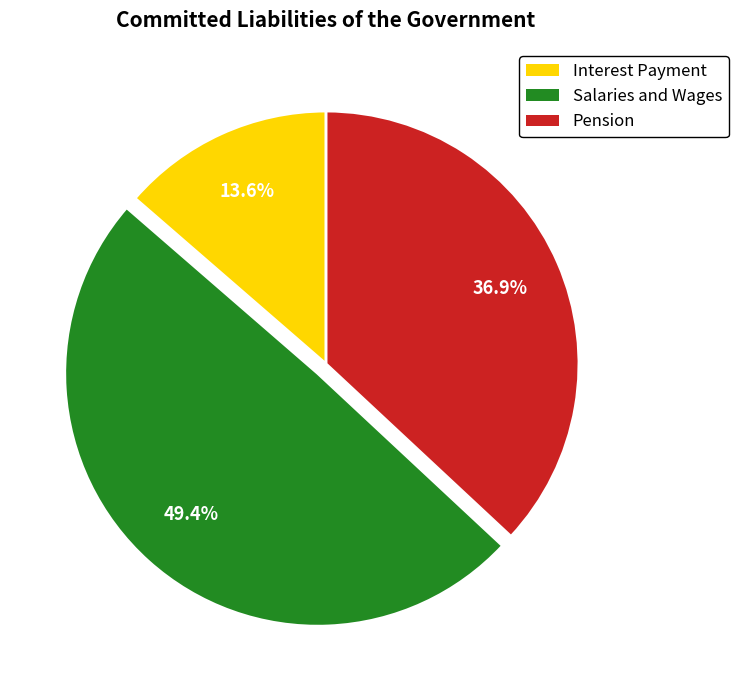

What is the total percentage of Salaries and Wages and Pension?

86.4%